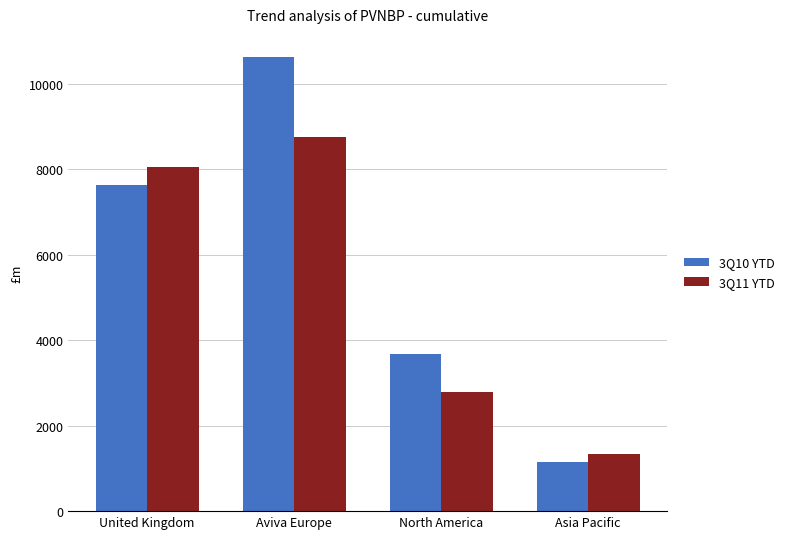

At which category does the chart reach its peak across all series?

Aviva Europe